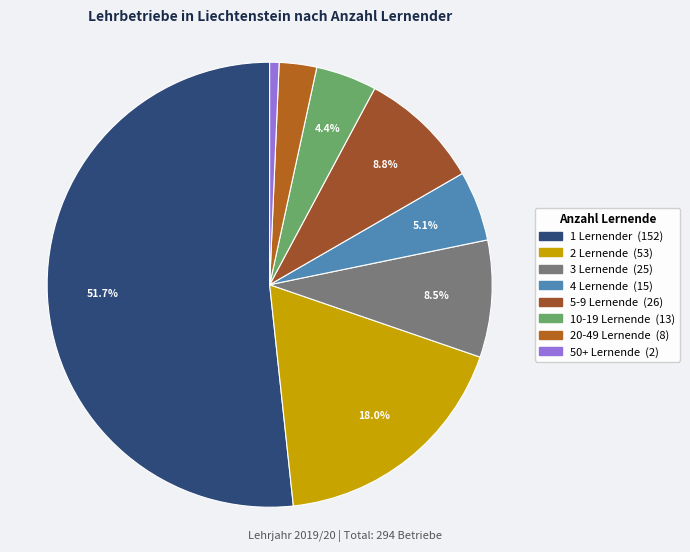

Do 5-9 Lernende and 20-49 Lernende together represent more than half of the pie?

No